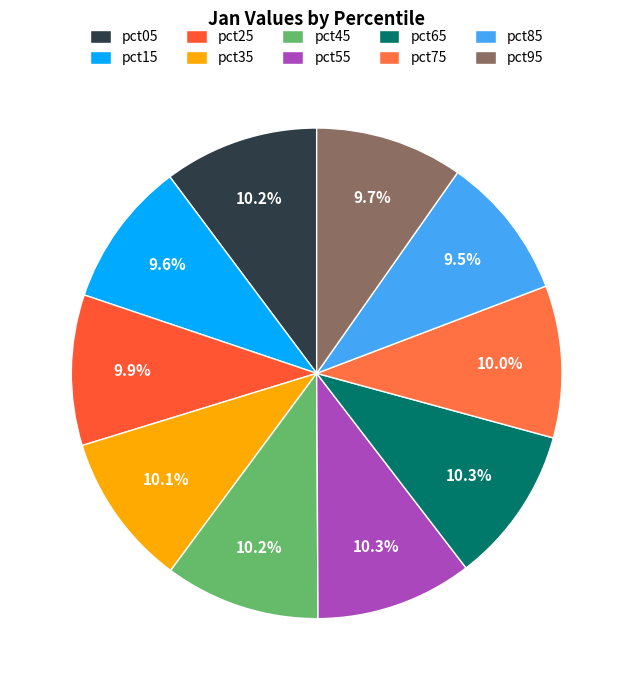

What percentage is the pct05 slice, to the nearest percent?

10%